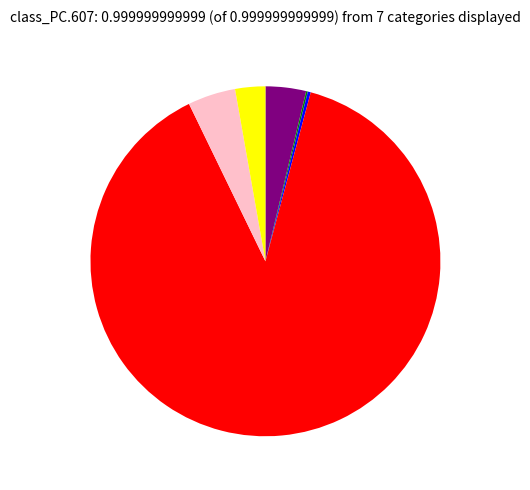

Count the number of slices in the pie.

7